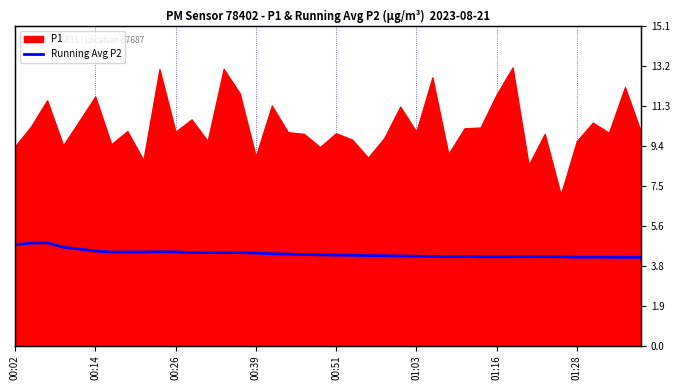

What is the sum of all values?

173.0